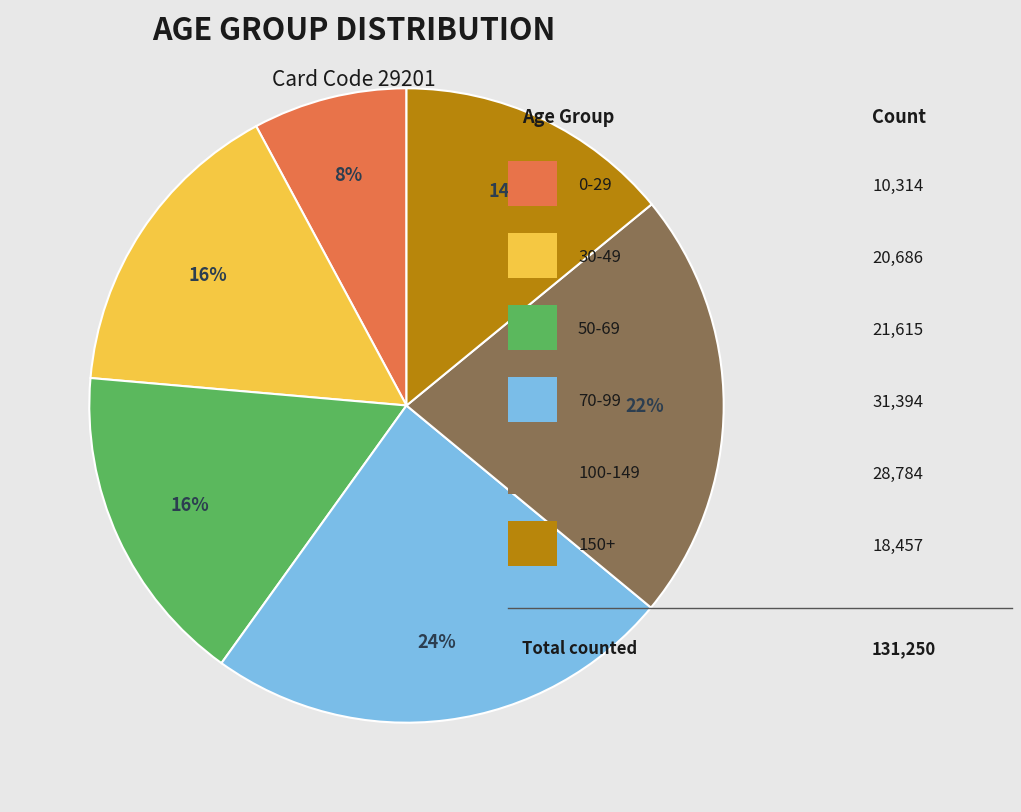

Is there a majority slice in this chart?

No